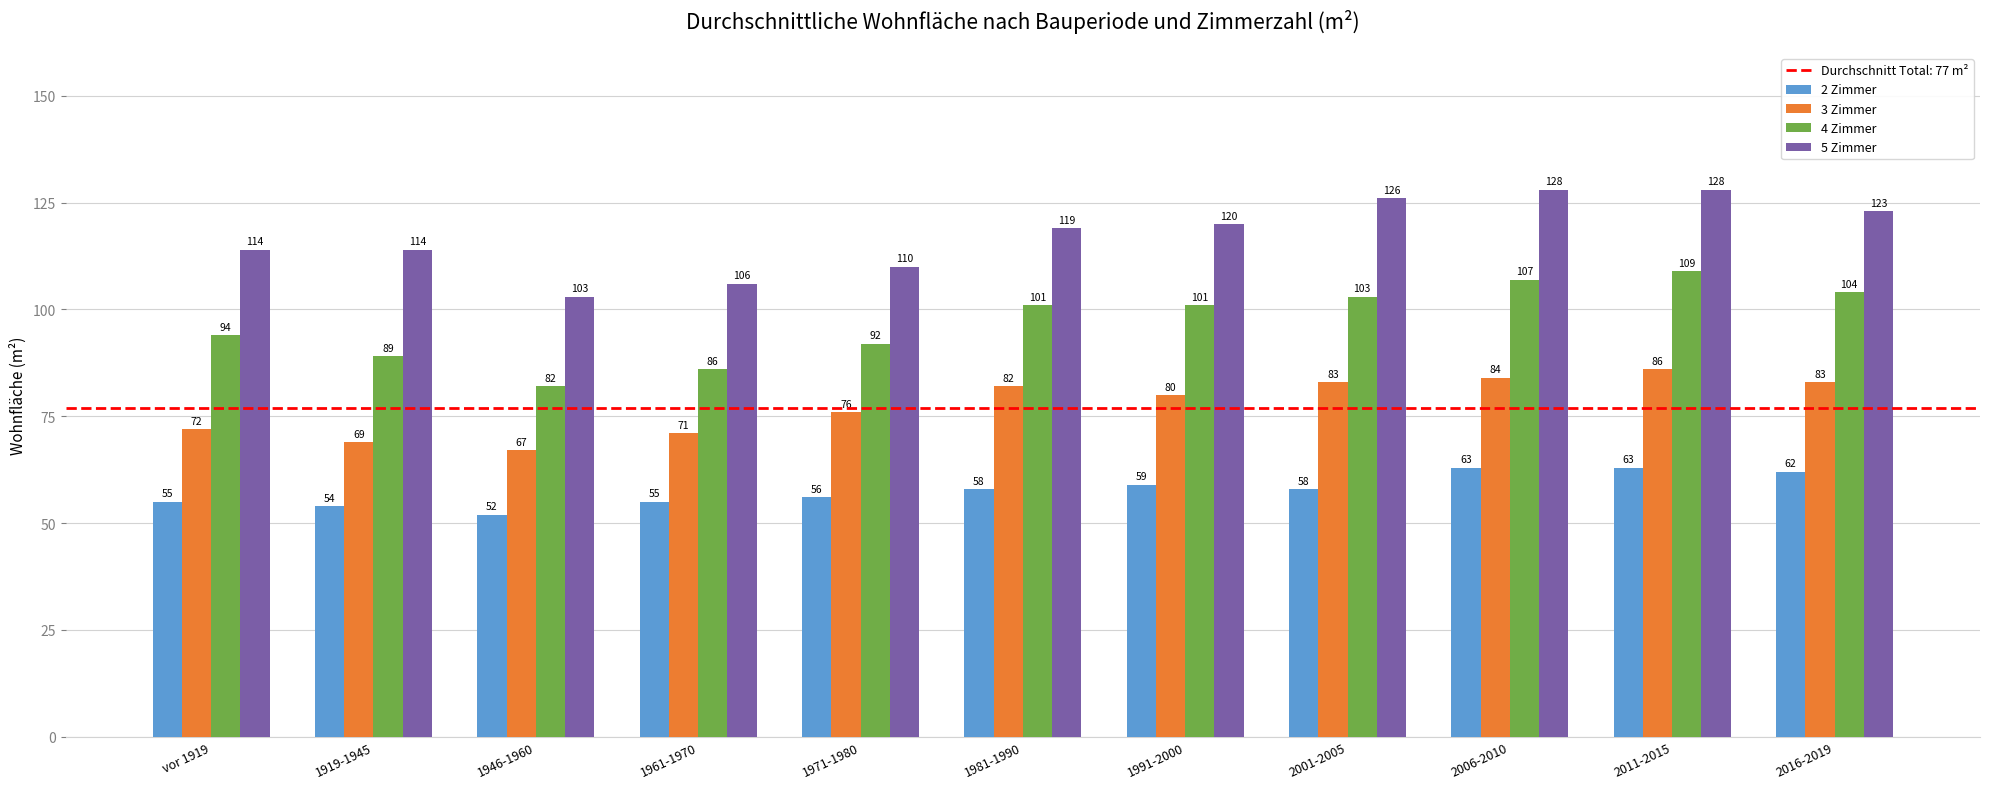

What position from the left is 2006-2010?

9